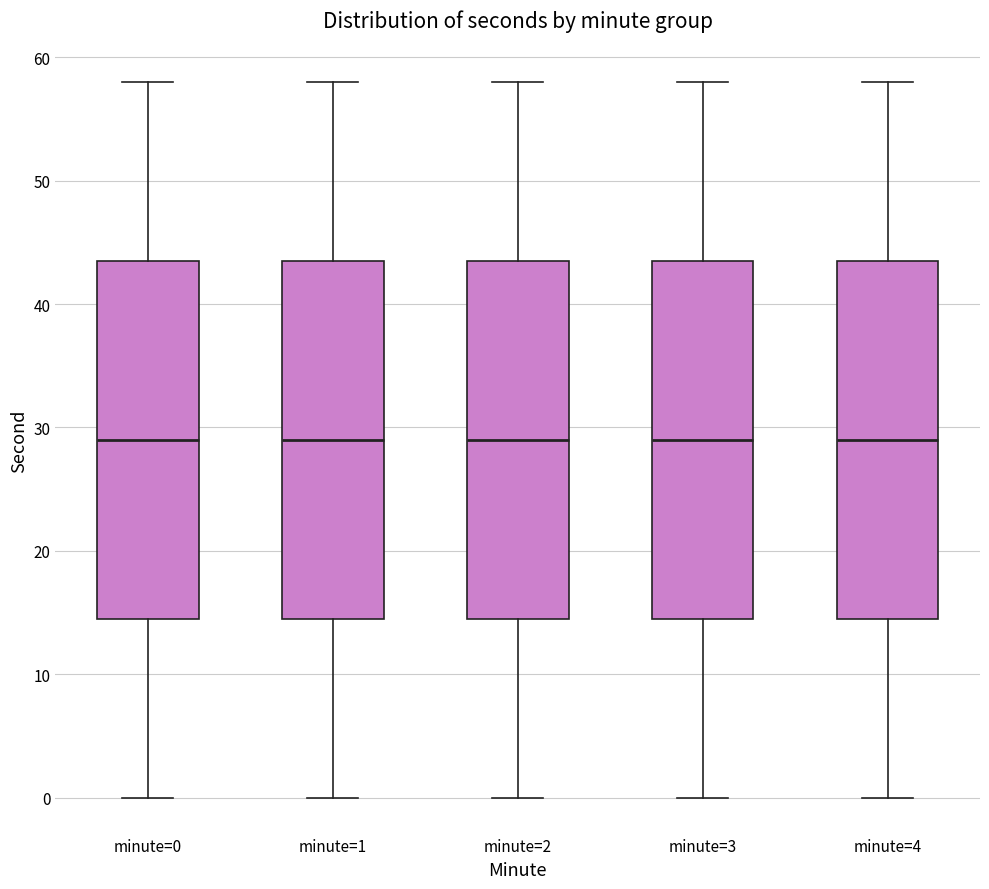

Reading left to right, read every box against the y-axis: the position of its median line, the range the box covers, and the ends of its whiskers. The values are not printed on the chart, so give them approximately, as read against the axis.

minute=0: median 29, box 15 to 44, whiskers 0 to 58
minute=1: median 29, box 15 to 44, whiskers 0 to 58
minute=2: median 29, box 15 to 44, whiskers 0 to 58
minute=3: median 29, box 15 to 44, whiskers 0 to 58
minute=4: median 29, box 15 to 44, whiskers 0 to 58